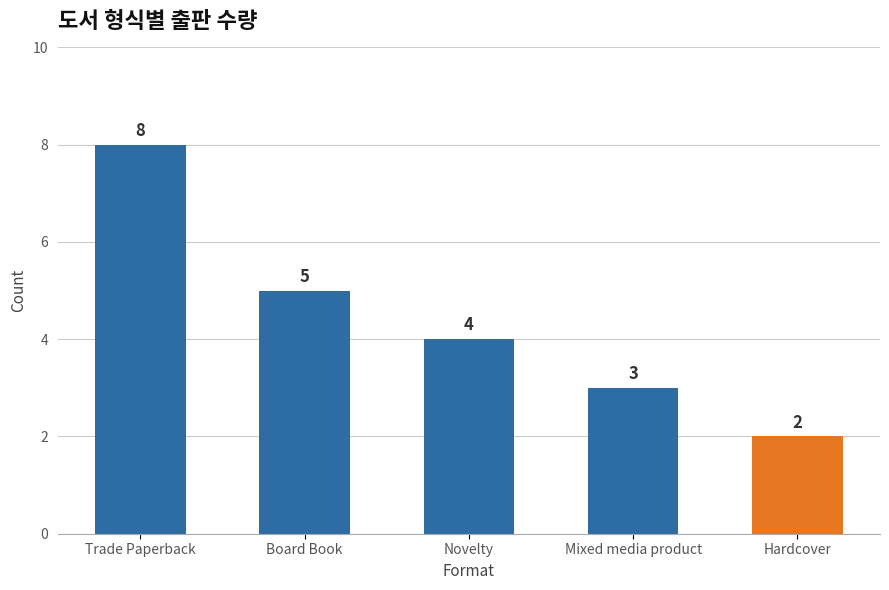

Where does the data first go above 4?

Trade Paperback